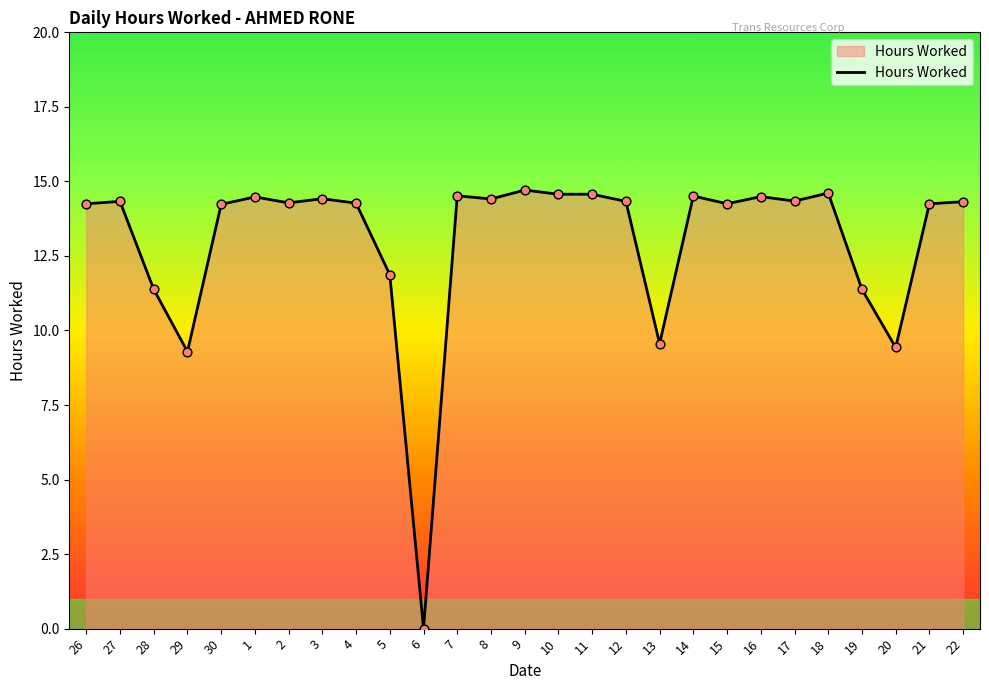

What is the ratio of the value at 5 to the value at 20?

1.3